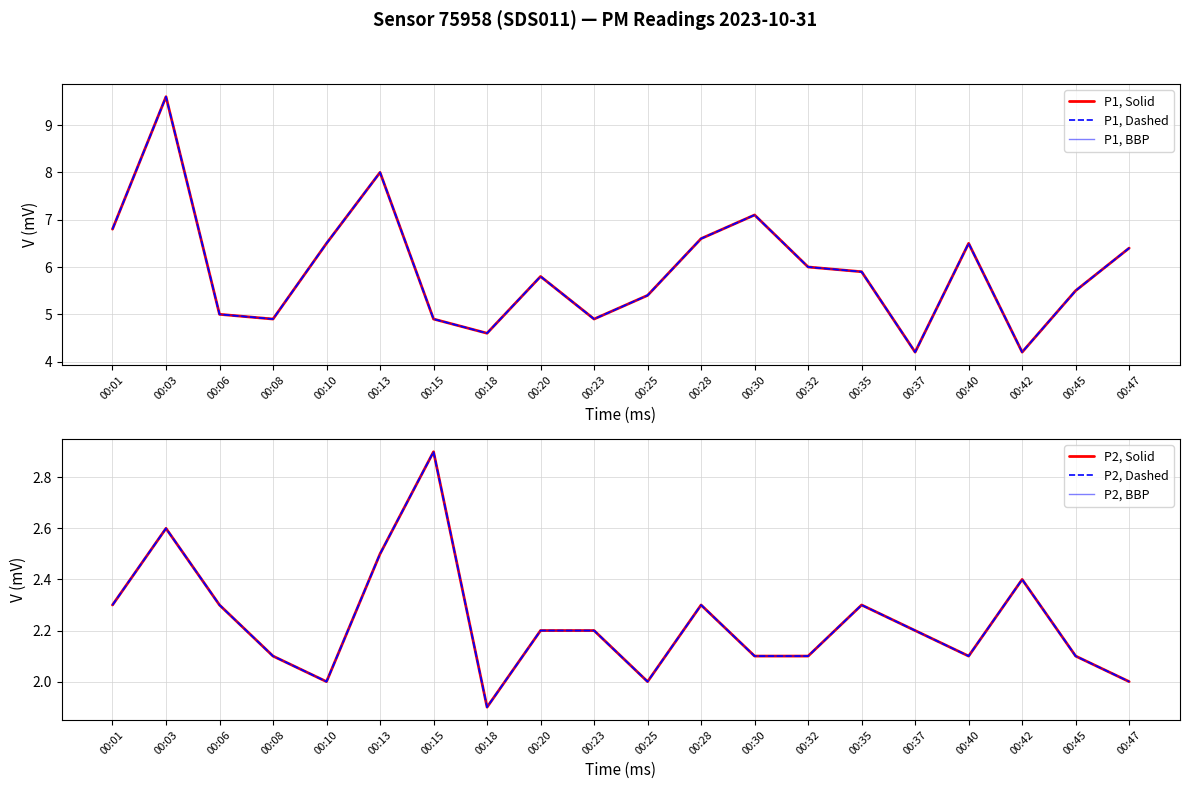

What is the total value across all series at 00:20?

24.0